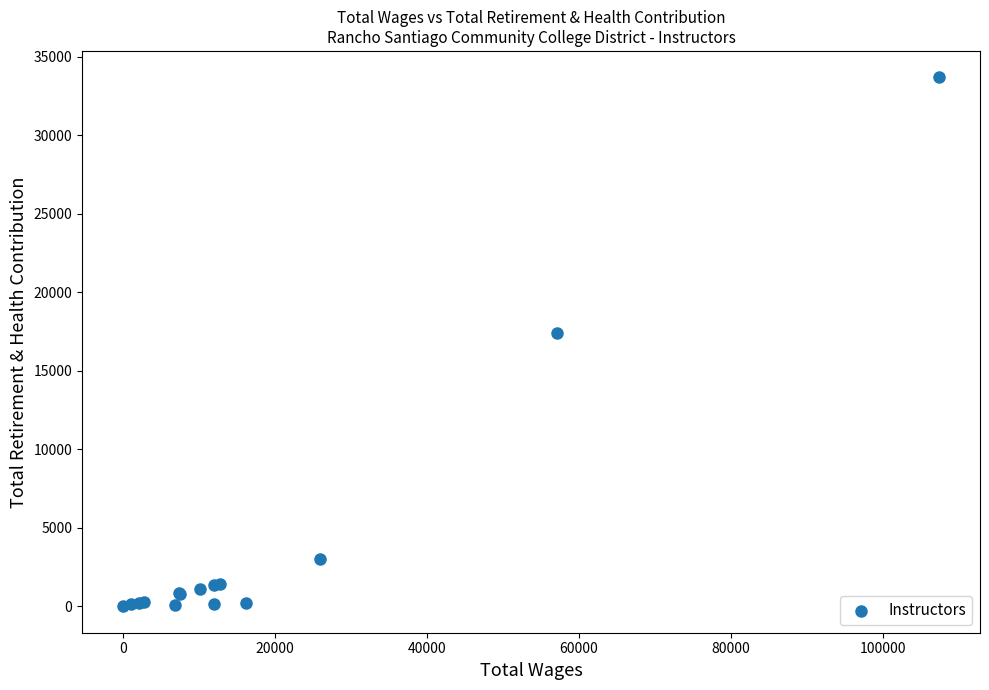

What Y value in the scatter plot is closest to 16845?

17438